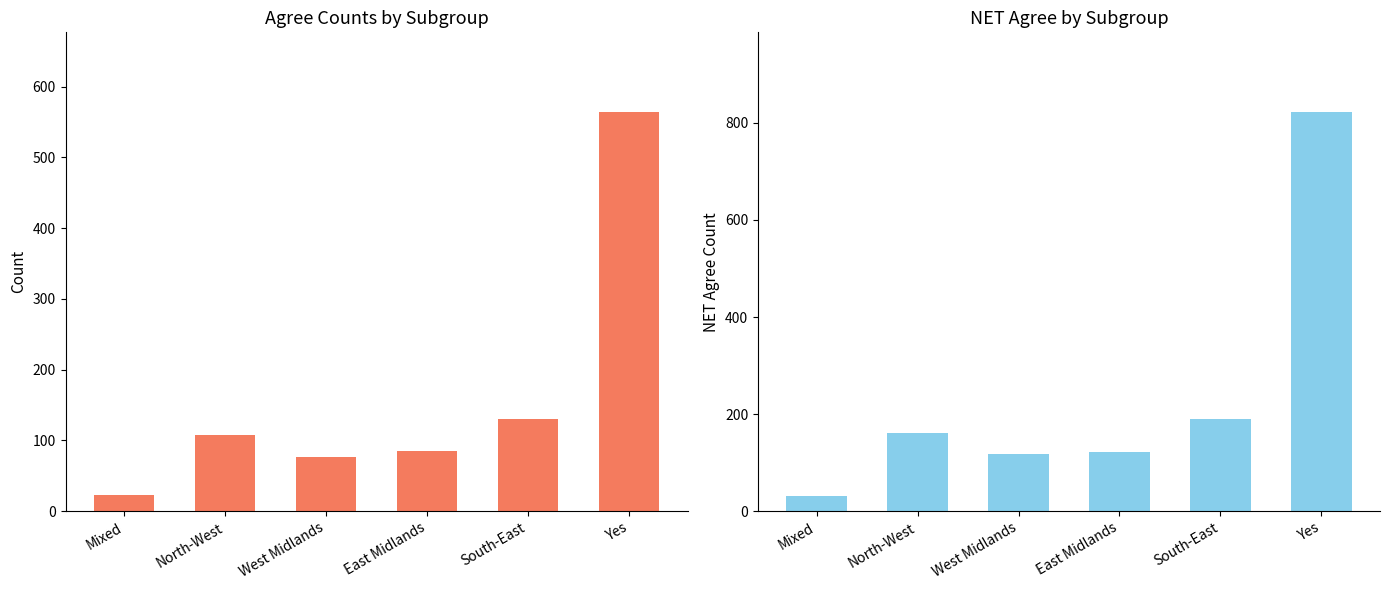

What is the value of the NET Agree bar at the 3rd from the left?

117